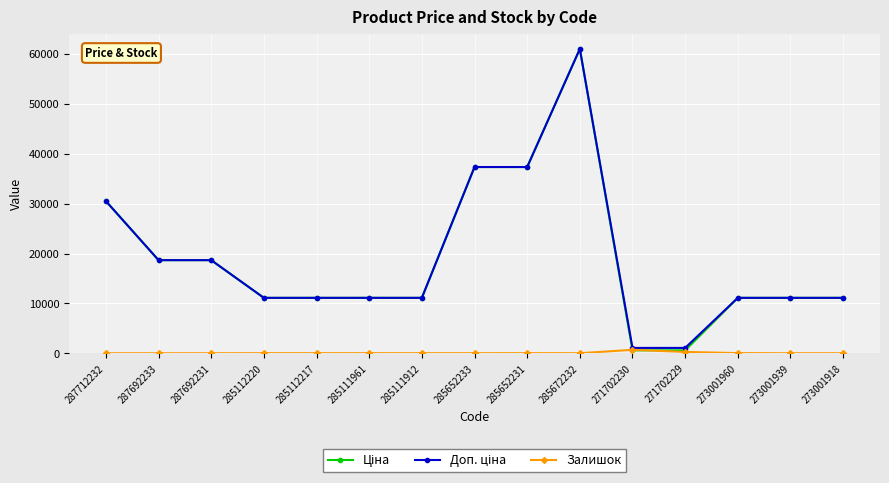

At which category is the sum across all series the highest?

285672232